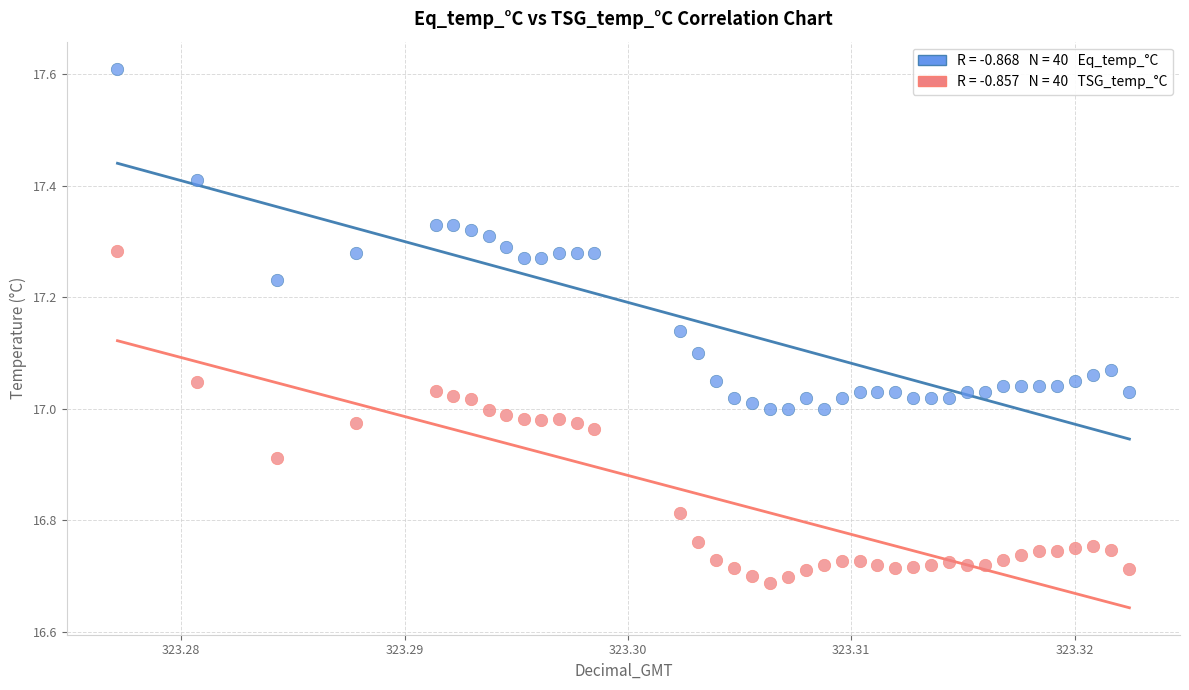

Across all data points, what is the range of Y values (max minus min)?

0.9